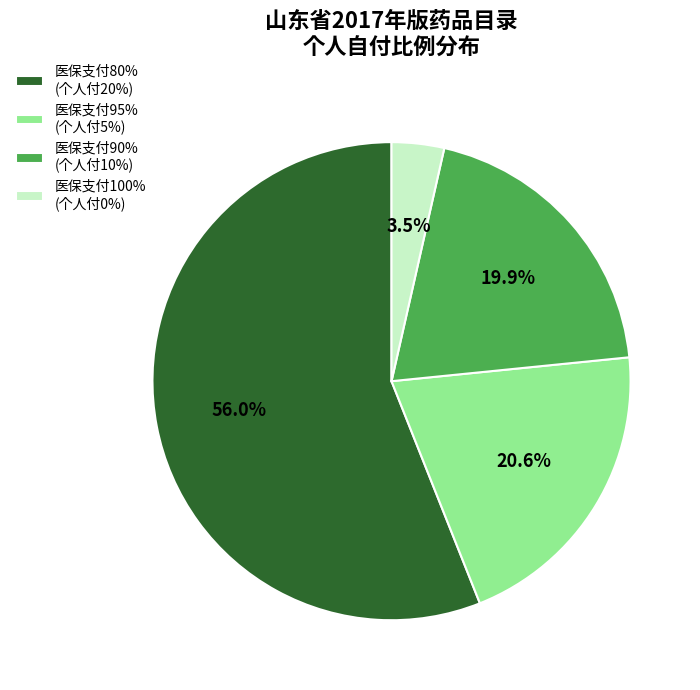

Combined, what portion of the pie is 医保支付80% (个人付20%) and 医保支付95% (个人付5%)?

76.6%